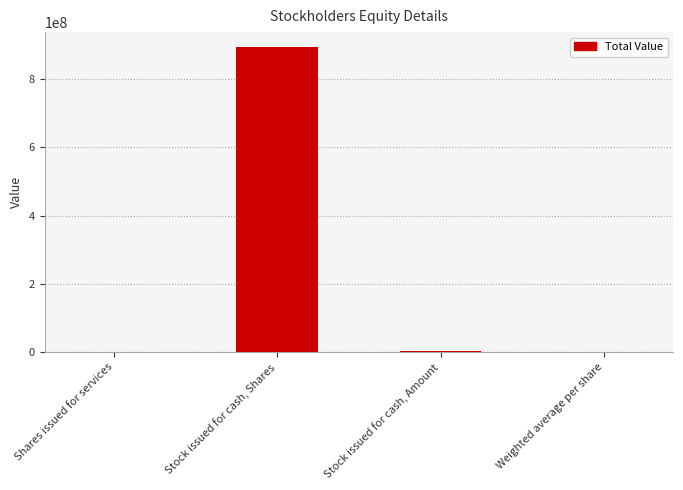

What is the sum of all values?

897363526.0